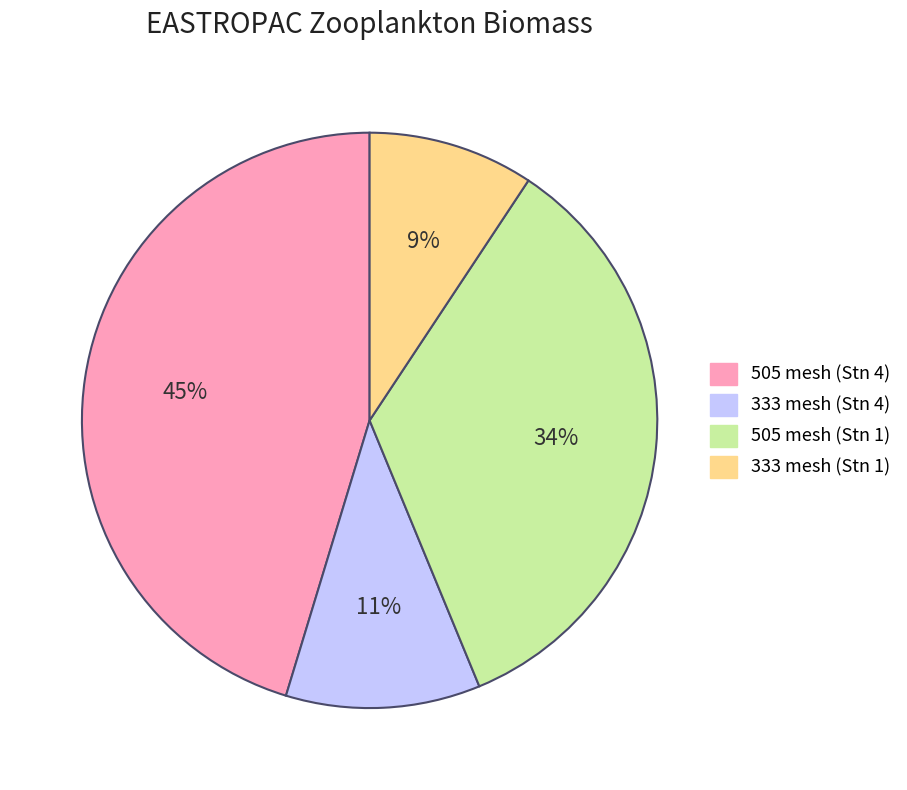

To the nearest percent, what is the average slice percentage?

25%